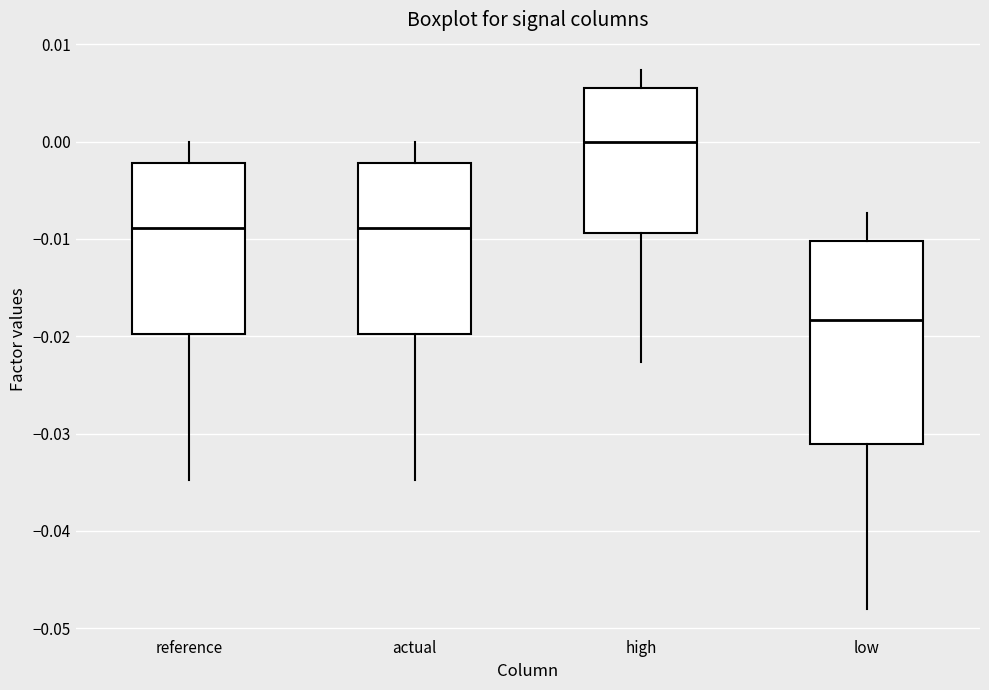

Where does the lower whisker of the box for actual end on the y-axis? The values are not printed on the chart, so give them approximately, as read against the axis.

-0.035